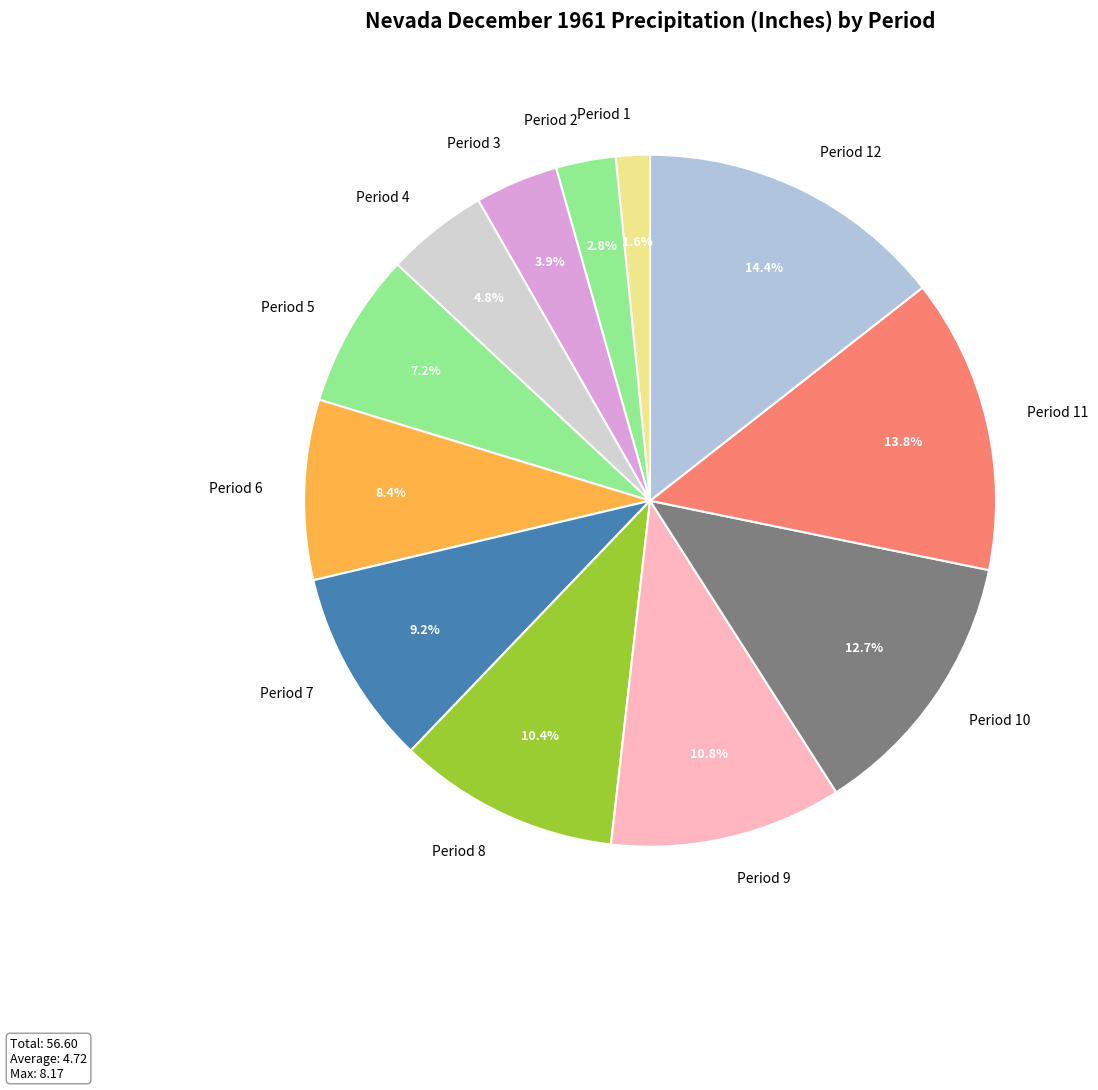

Does Period 7 account for over 50% of the chart?

No